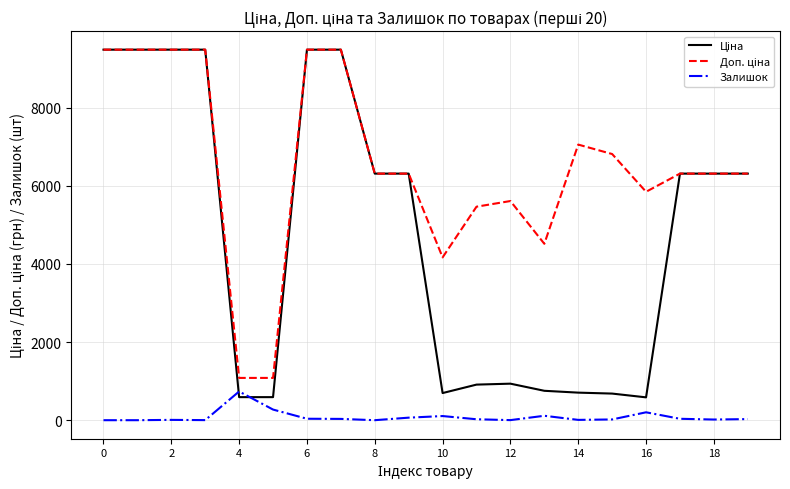

What is the difference between the maximum and minimum values in the Ціна series?

8895.7